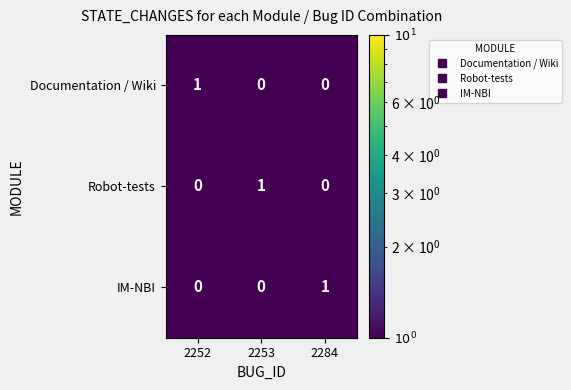

What is the total value across all series at 2253?

1